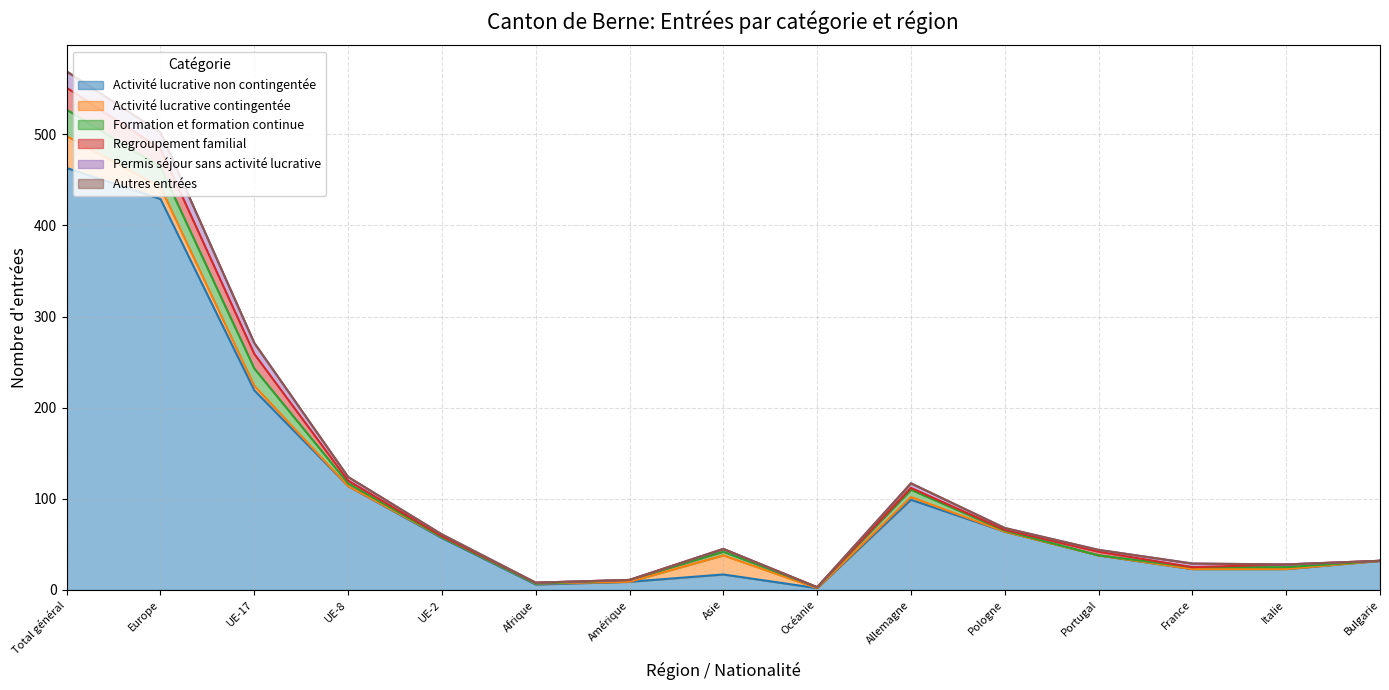

Which has a higher value, Allemagne or Océanie?

Allemagne